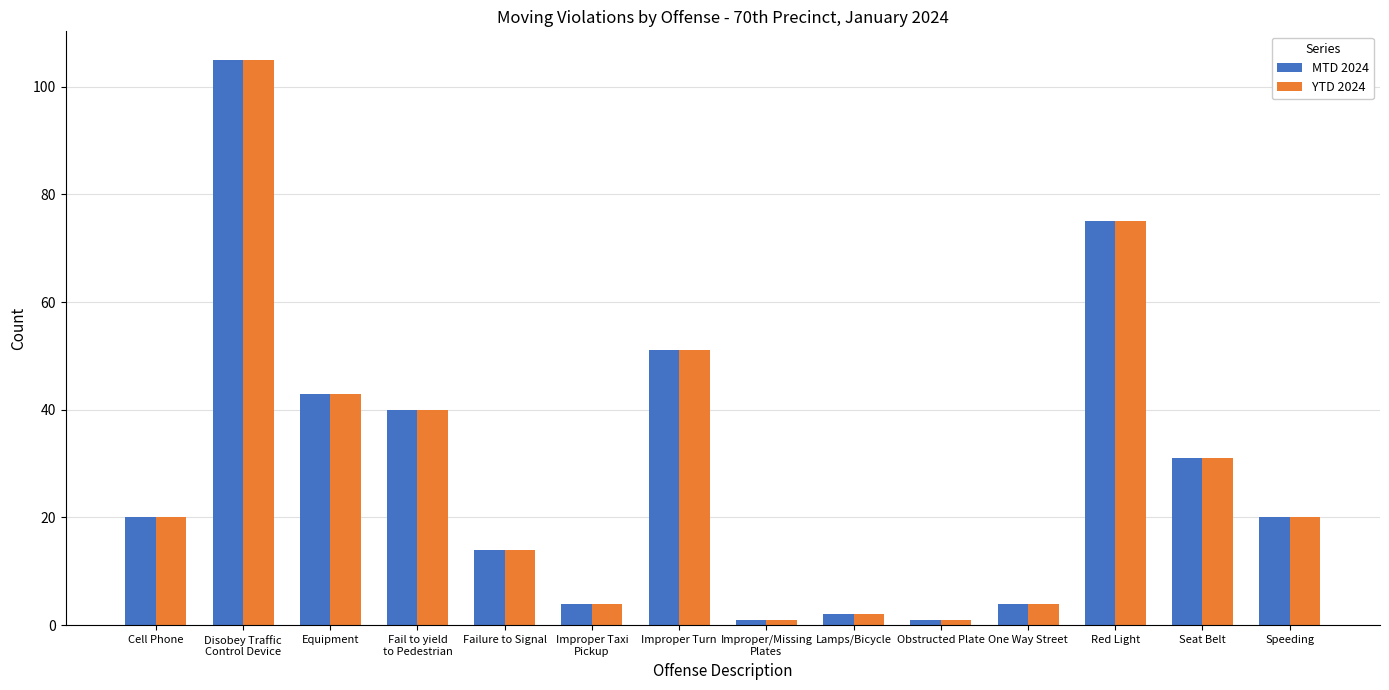

What is the label of the 4th bar from the right?

One Way Street